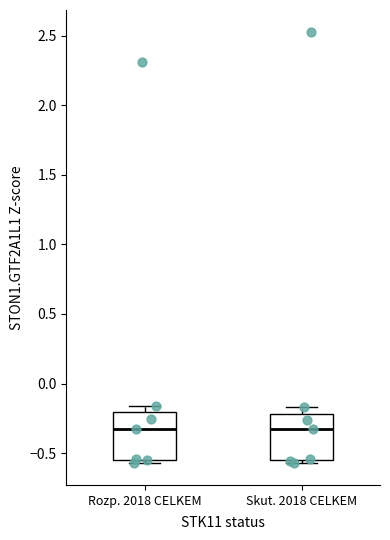

Reading left to right, read every box against the y-axis: the position of its median line, the range the box covers, and the ends of its whiskers. The values are not printed on the chart, so give them approximately, as read against the axis.

Rozp. 2018 CELKEM: median -0.30, box -0.55 to -0.20, whiskers -0.55 (just below the box's lower edge) to -0.15
Skut. 2018 CELKEM: median -0.35, box -0.55 to -0.20, whiskers -0.55 (just below the box's lower edge) to -0.15